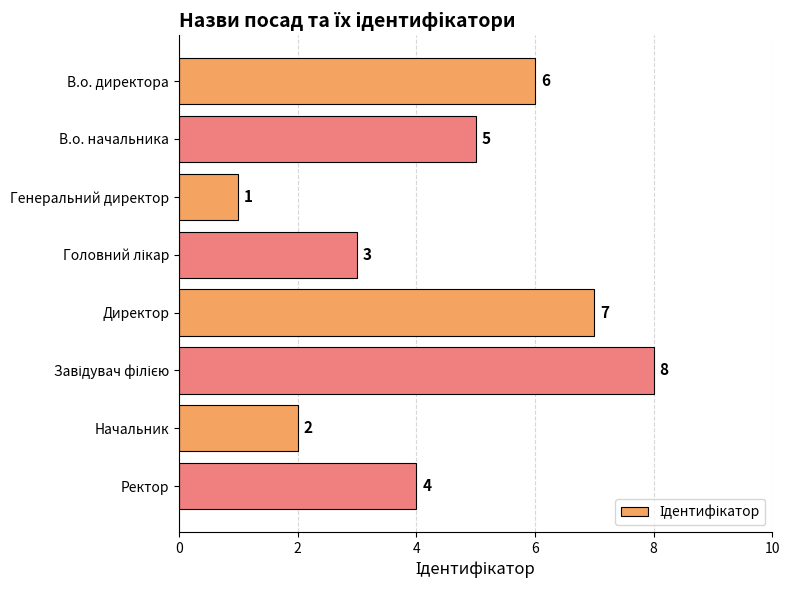

At which category does the chart reach its minimum across all series?

Генеральний директор